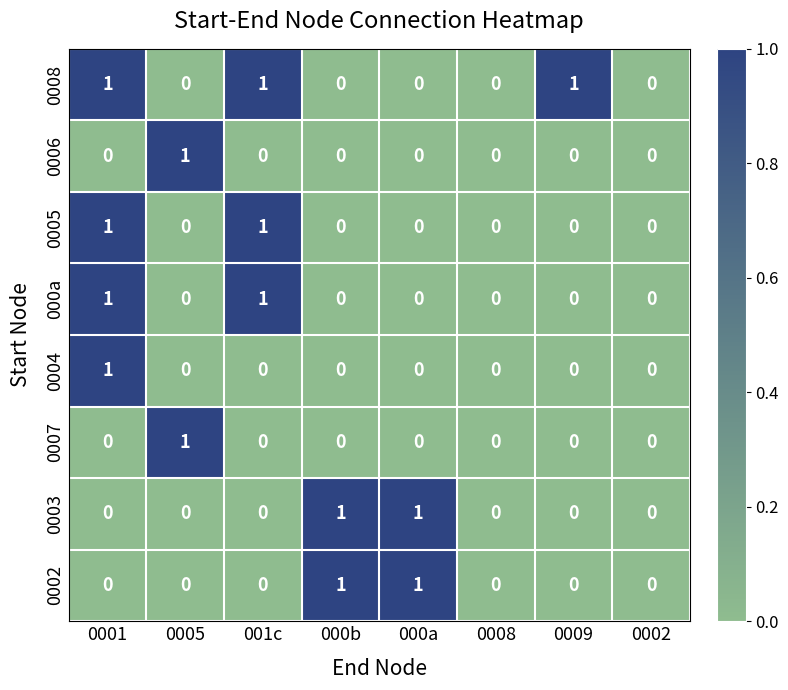

How many 0006 values are between 0 and 1?

8